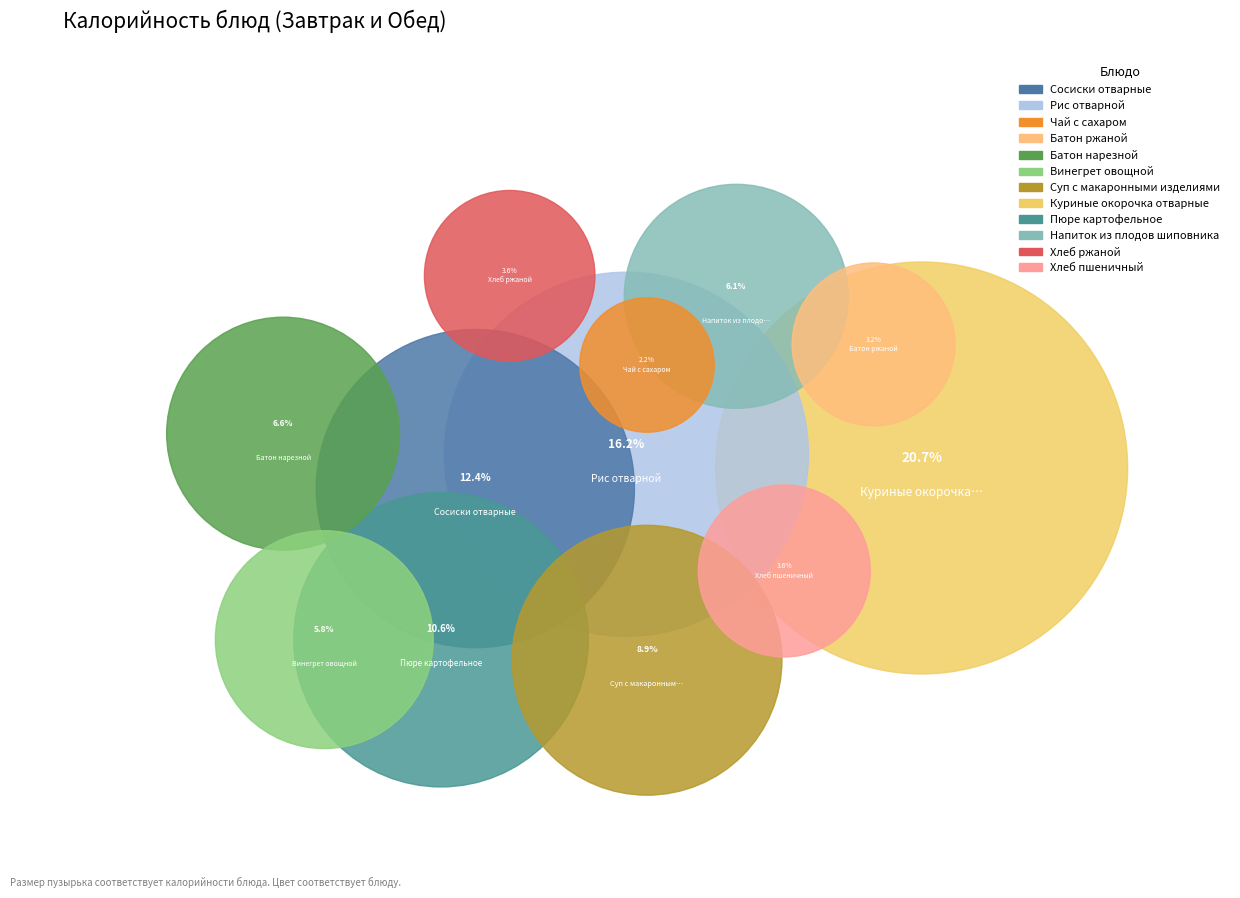

To the nearest percent, what is the difference between the Хлеб пшеничный and Рис отварной slice percentages?

13%